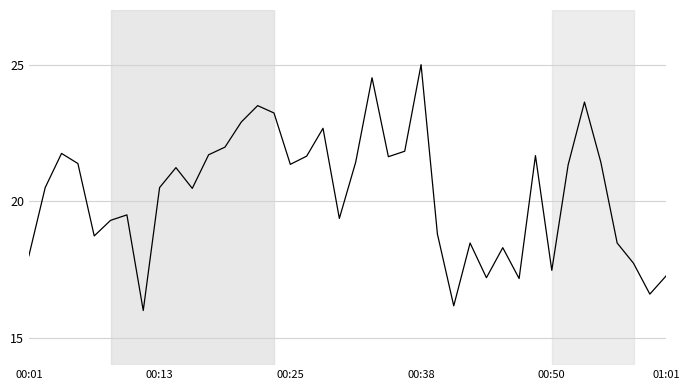

What is the smallest value displayed?

16.0